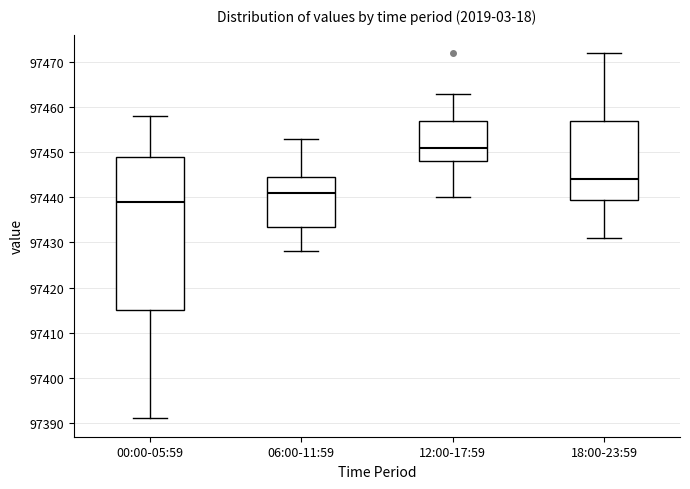

Which box's median line is the lowest?

00:00-05:59